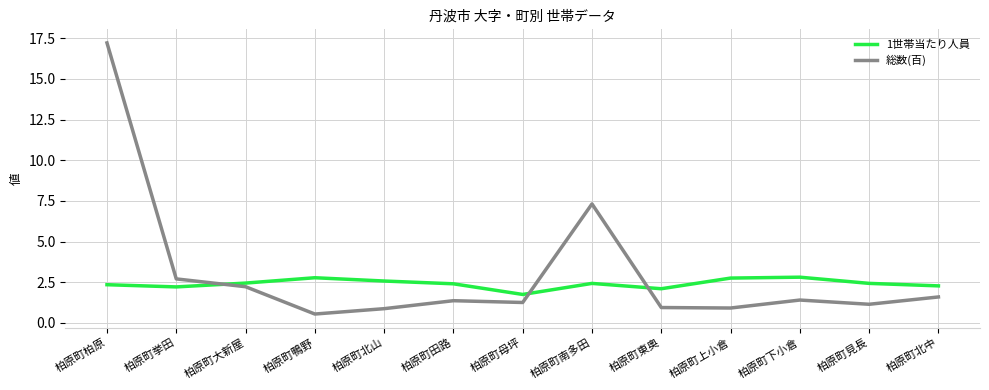

At which label does 1世帯当たり人員 first exceed 2?

柏原町柏原